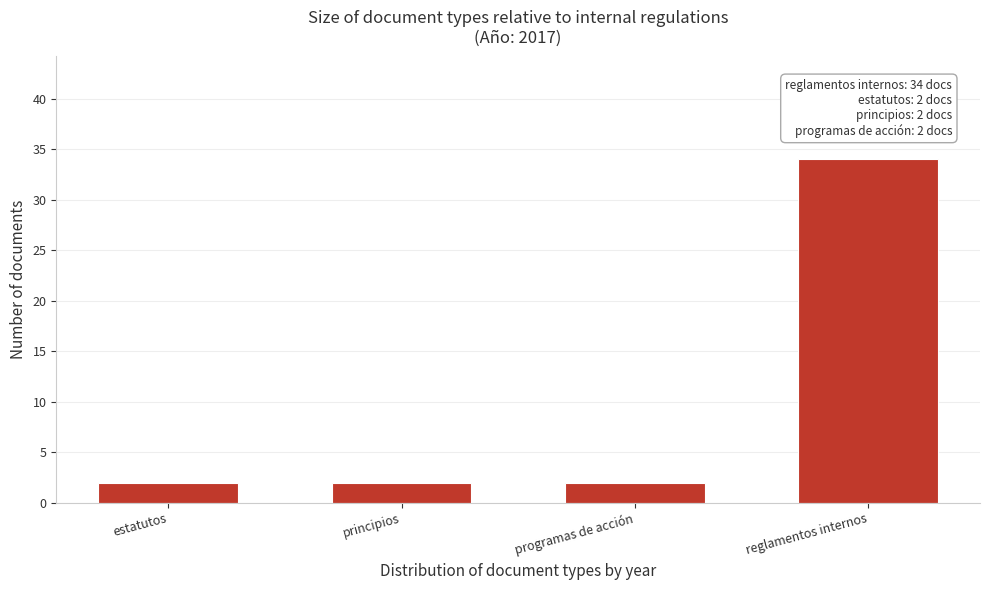

Reading left to right, extract all data points from this chart.

estatutos=2	principios=2	programas de acción=2	reglamentos internos=34